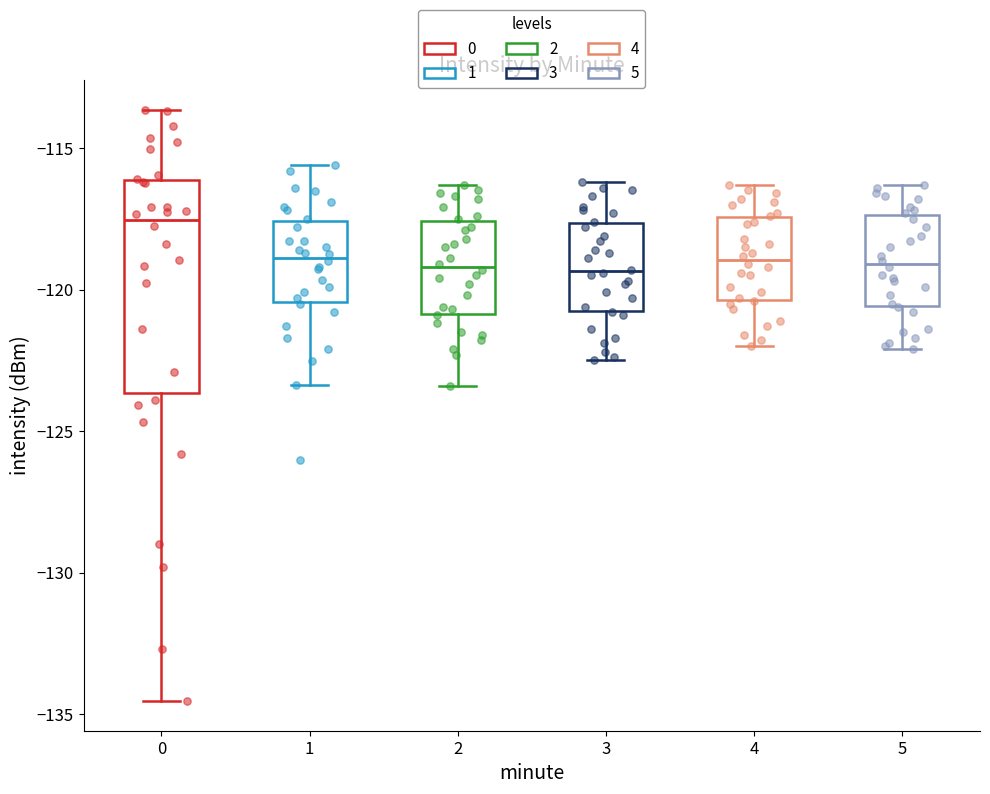

Which box's median line is the highest?

0